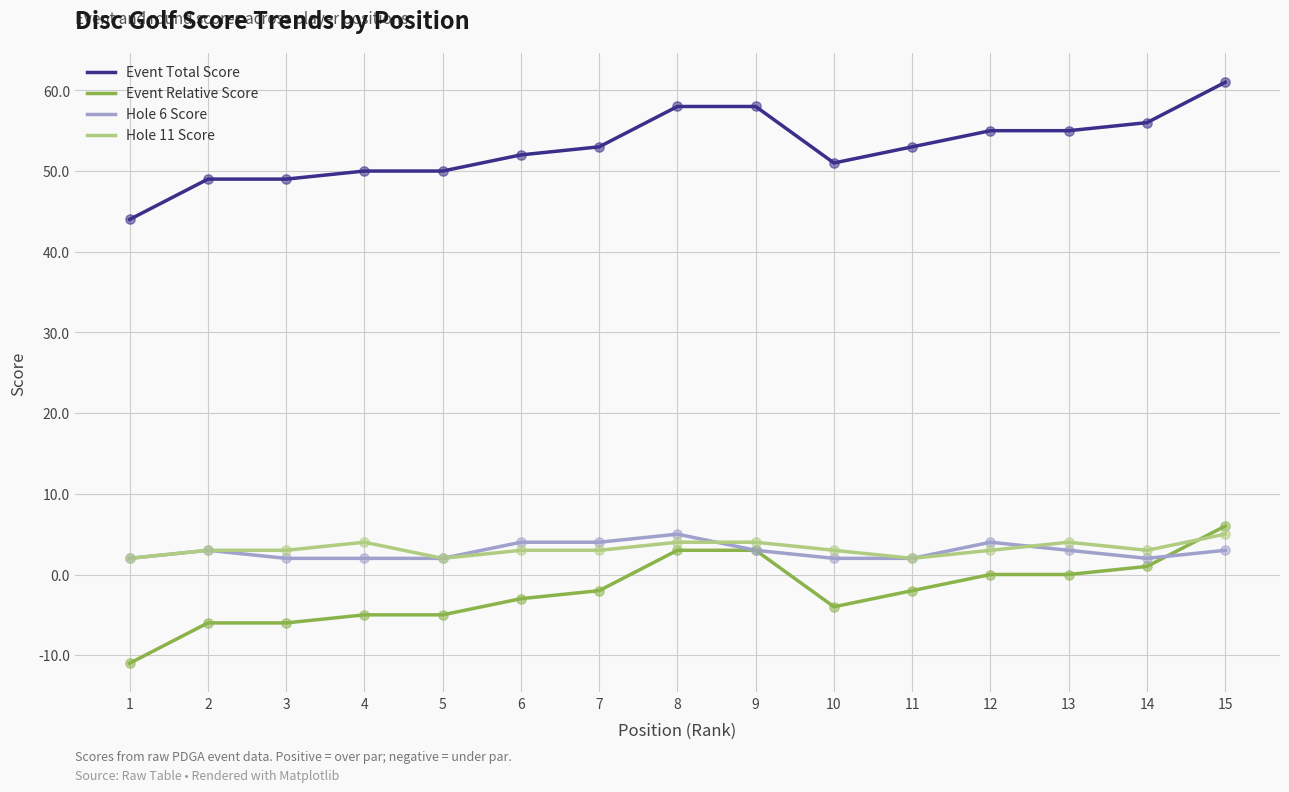

Is the value of Hole 6 Score at 11 greater than the value of Event Total Score at 4?

No